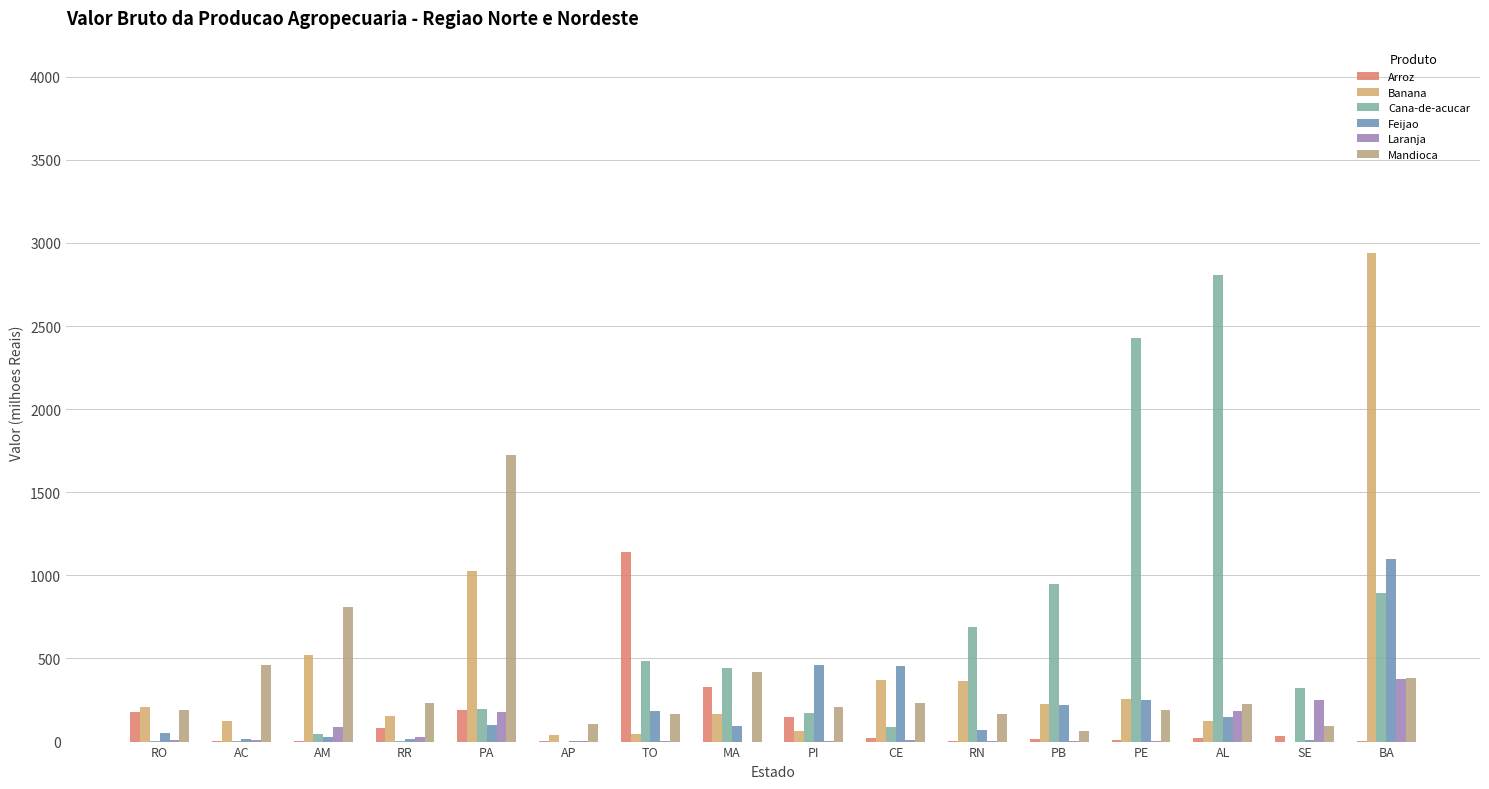

What is the sum of the Feijao values at AM and RO?

80.7